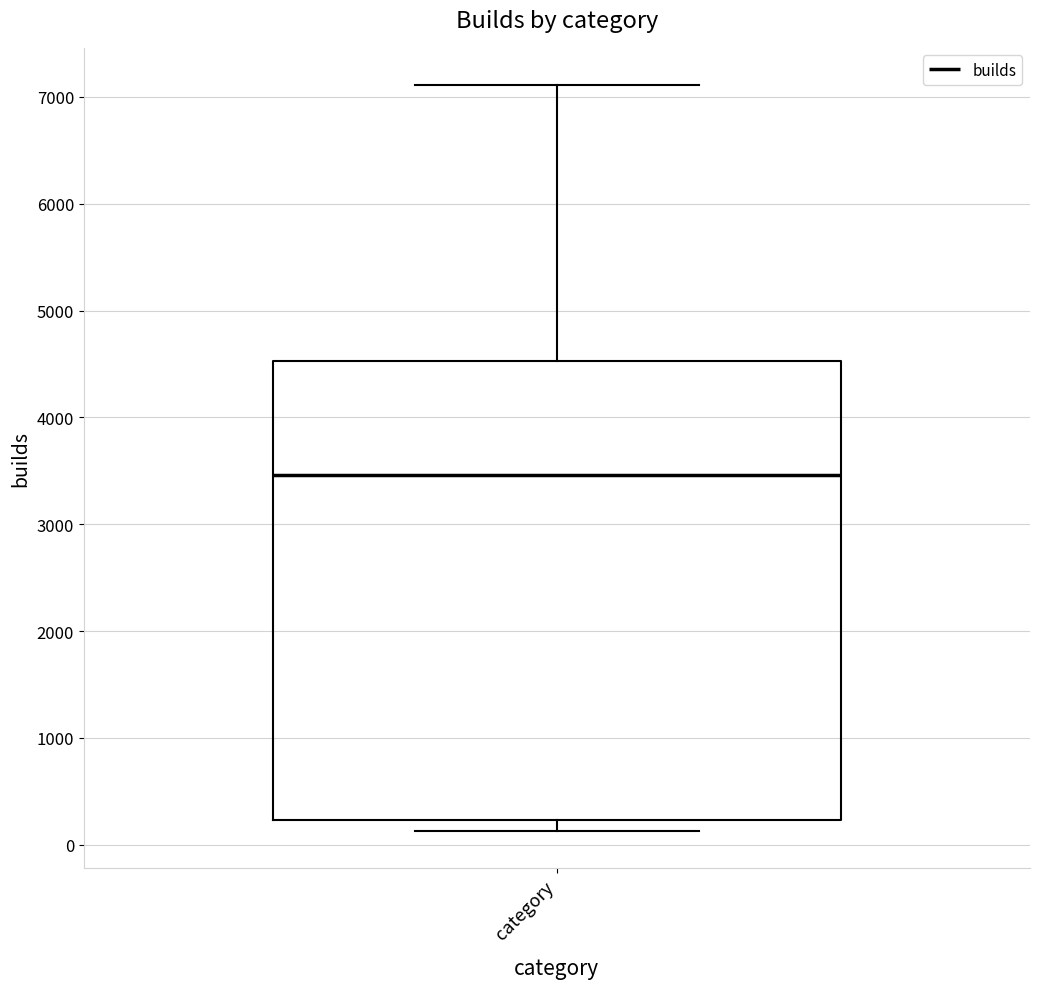

Where is the upper edge of the box for category on the y-axis? The values are not printed on the chart, so give them approximately, as read against the axis.

4500